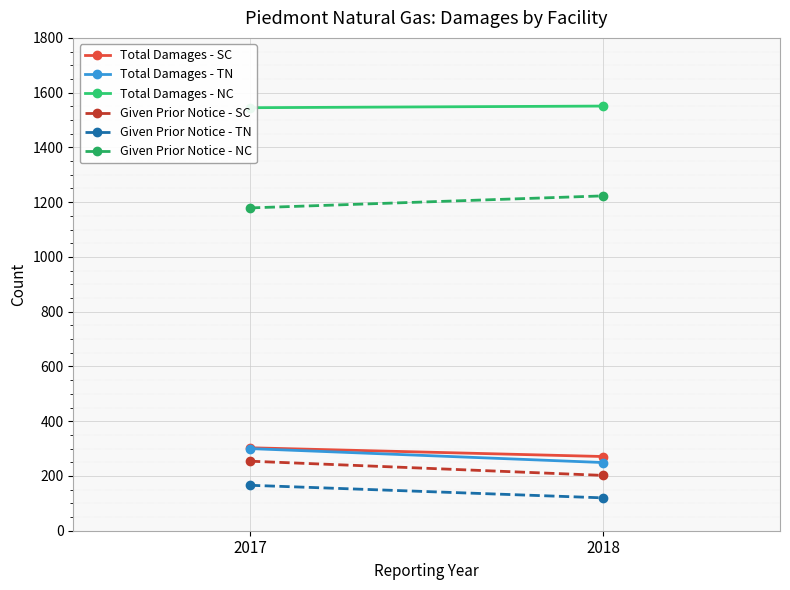

What is the value of the Given Prior Notice - NC point at the 1st from the left?

1179